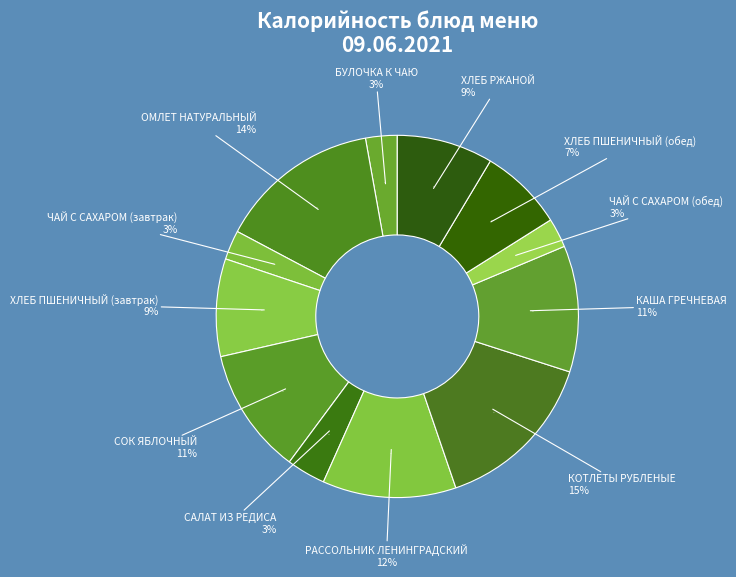

Is there any slice that represents more than half of the pie?

No